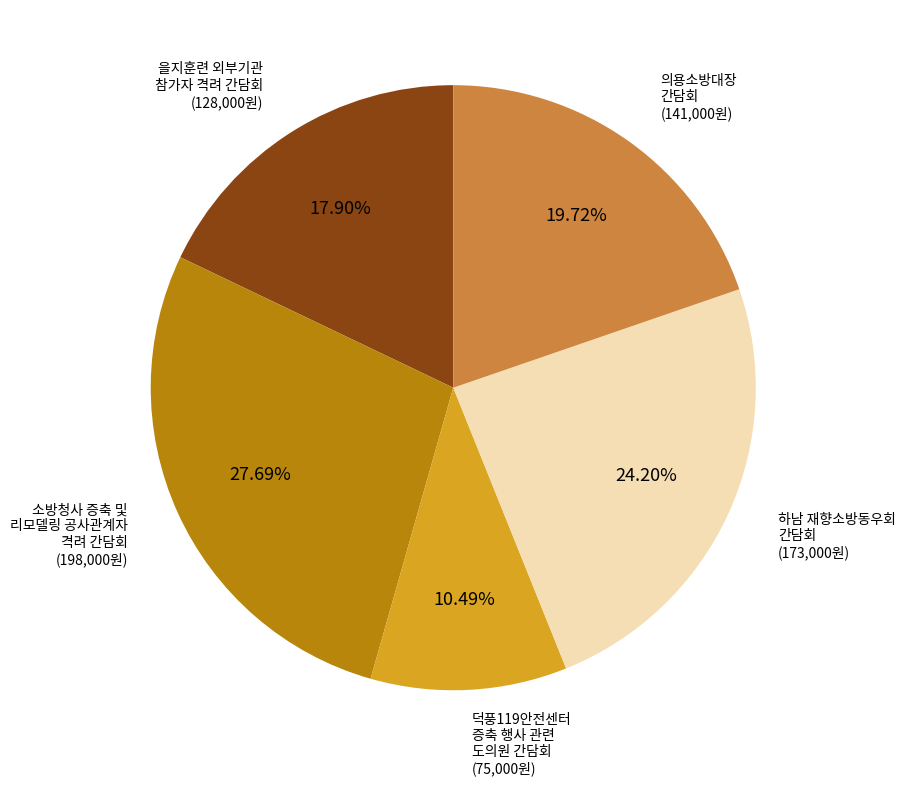

Is there any slice that represents more than half of the pie?

No